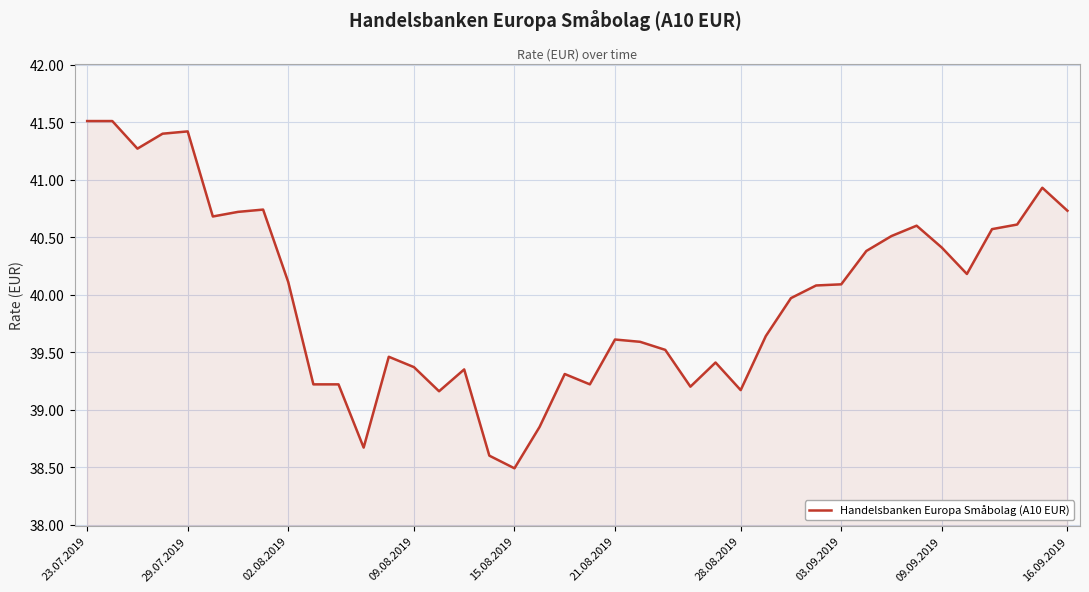

How many lines are shown in the chart?

1